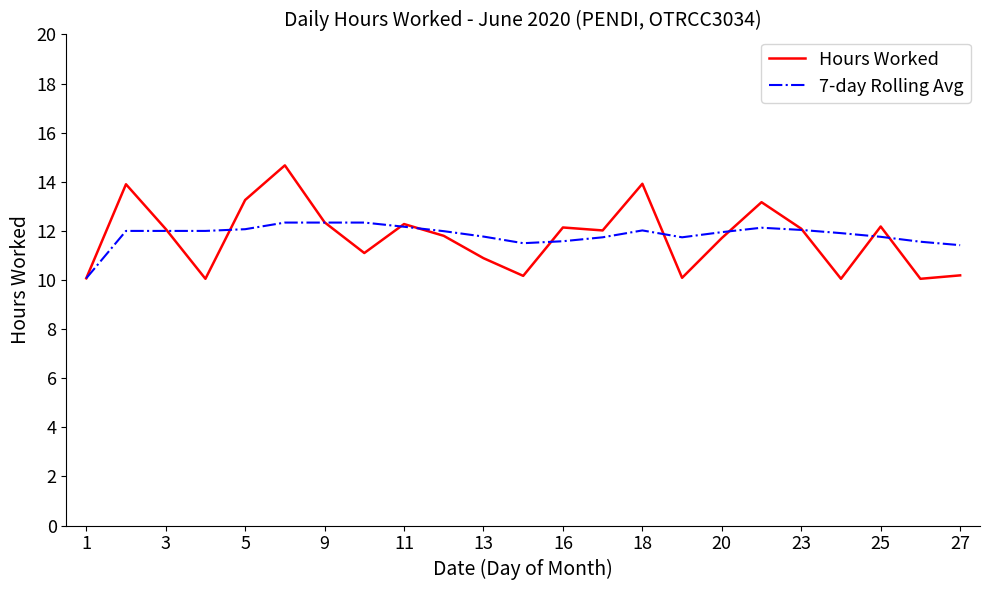

What is the maximum value shown in the chart?

14.7